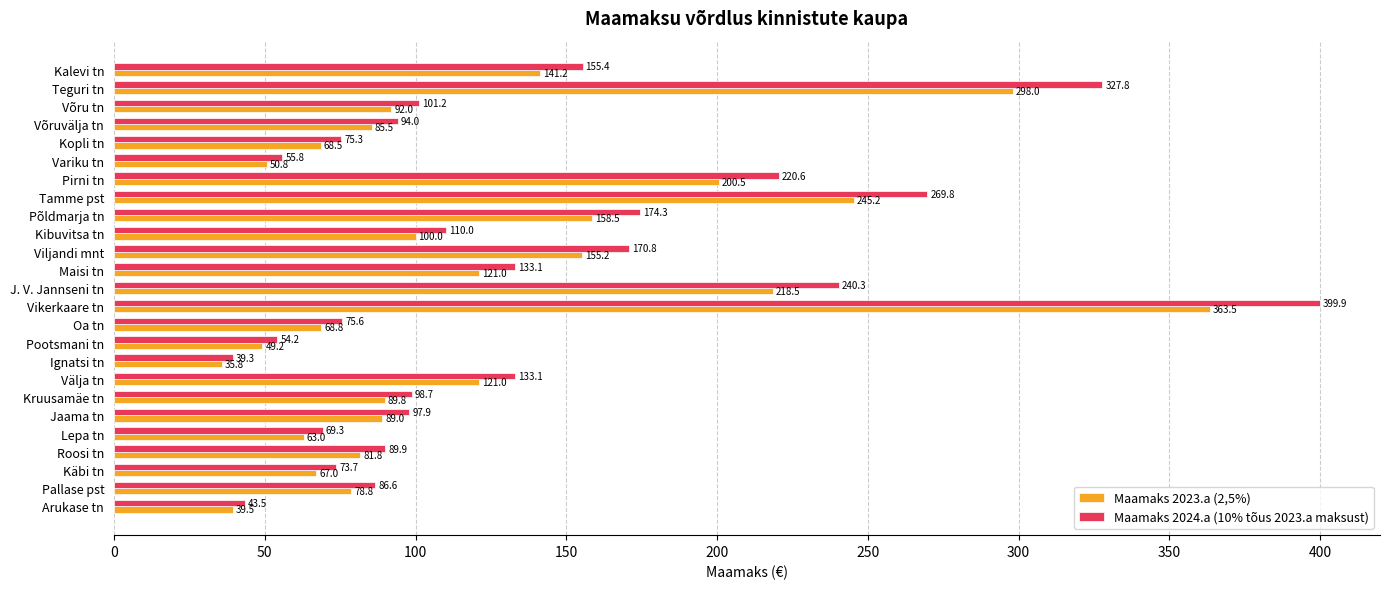

True or false: Maamaks 2024.a (10% tõus 2023.a maksust) has a value of 86.6 at Pallase pst.

True